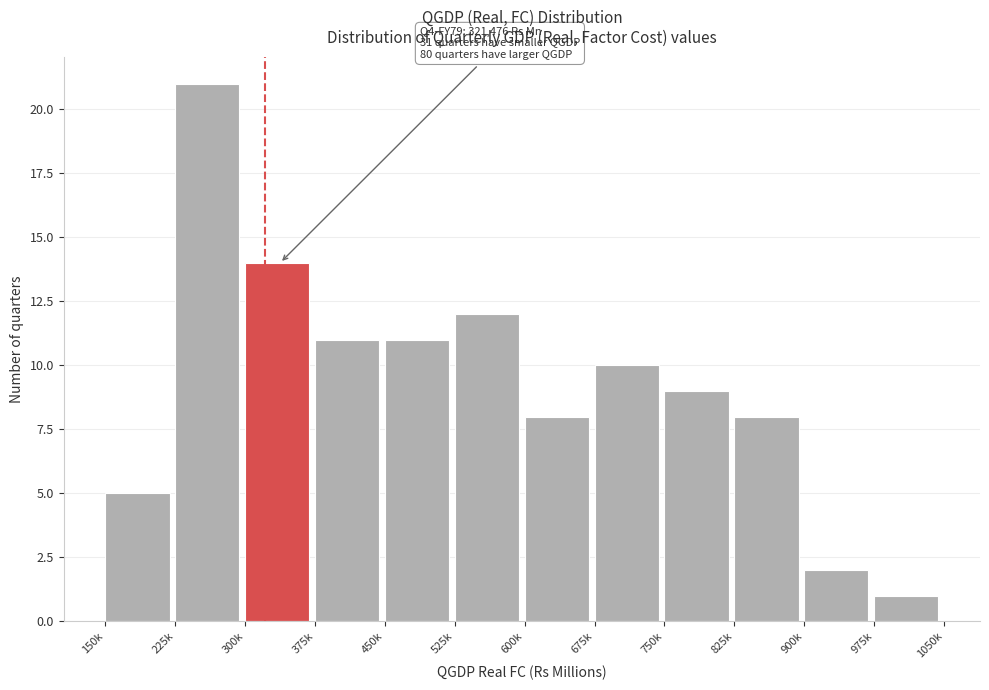

Reading left to right, what are all the values shown in this chart?

150k=5	225k=21	300k=14	375k=11	450k=11	525k=12	600k=8	675k=10	750k=9	825k=8	900k=2	975k=1